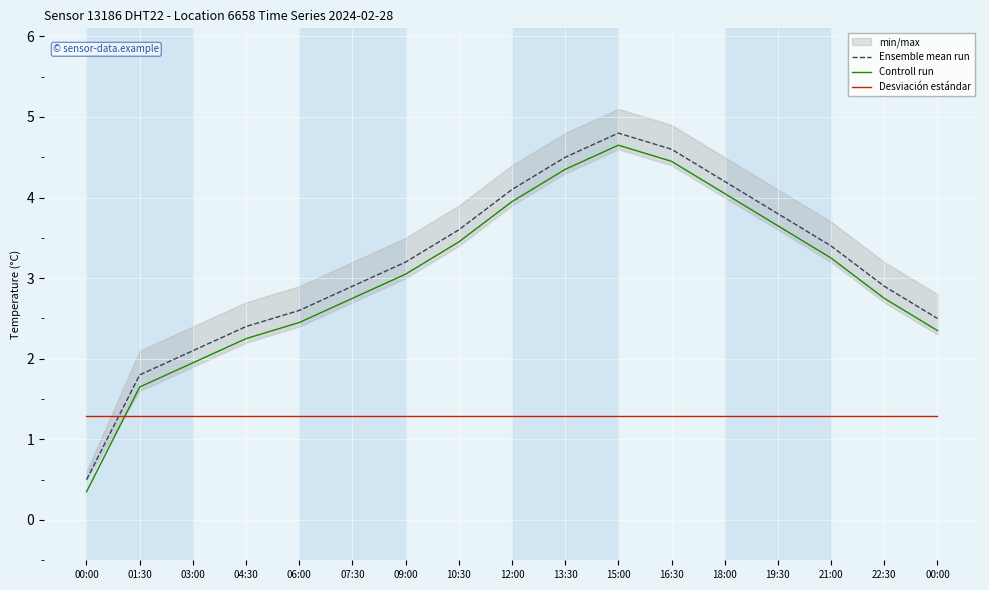

What is the value of the Ensemble mean run point at the 4th from the left?

2.4